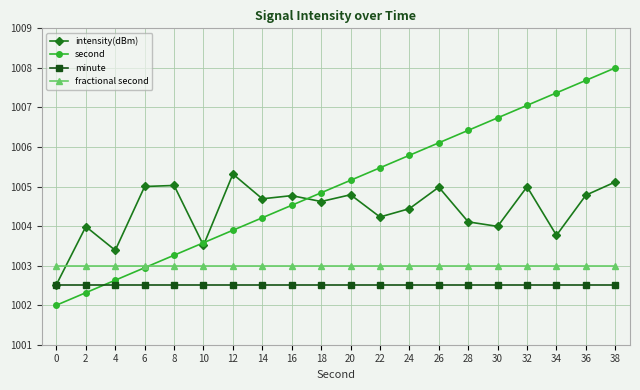

At which category is the sum across all series the highest?

38